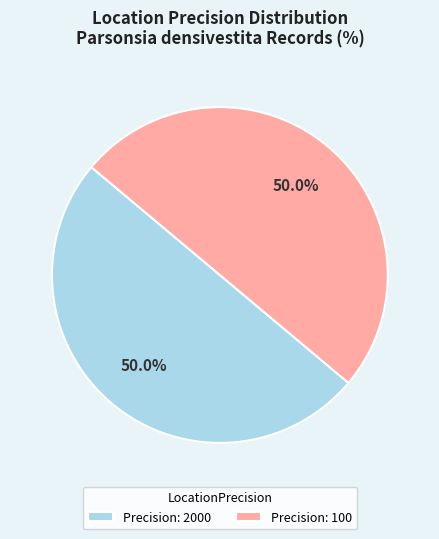

Approximately how many times larger is the value at Precision: 100 compared to Precision: 2000?

1.0